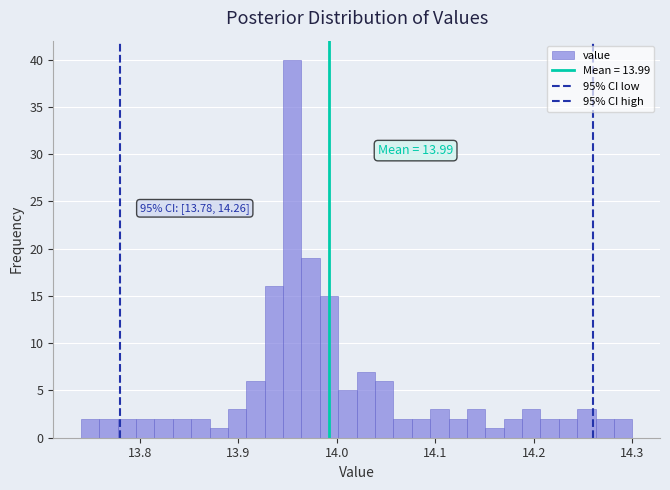

Read against the x-axis, roughly where is the centre of the tallest bar?

13.95